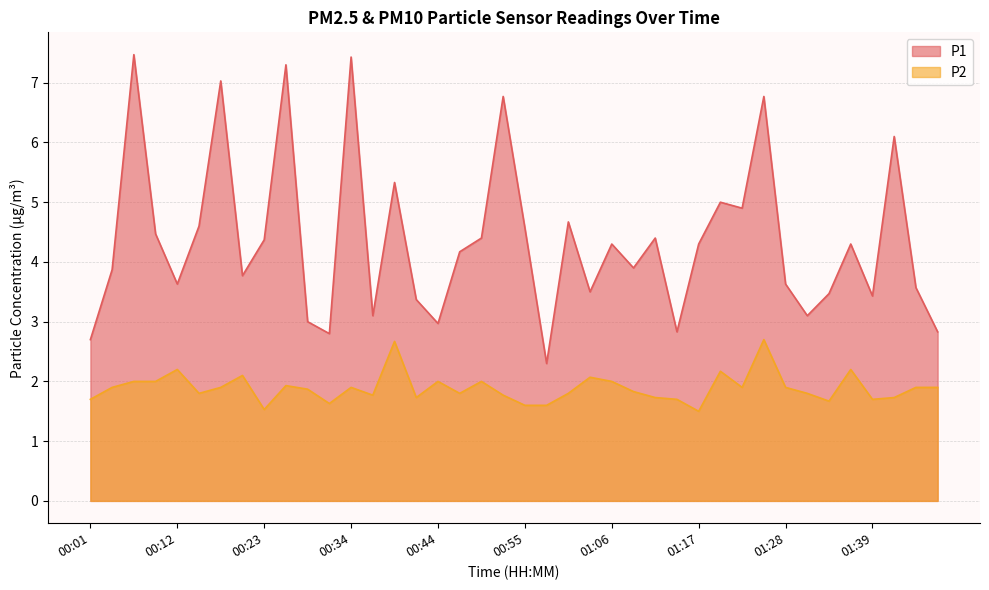

Is the value of P1 at 01:12 greater than the value of P2 at 00:03?

Yes